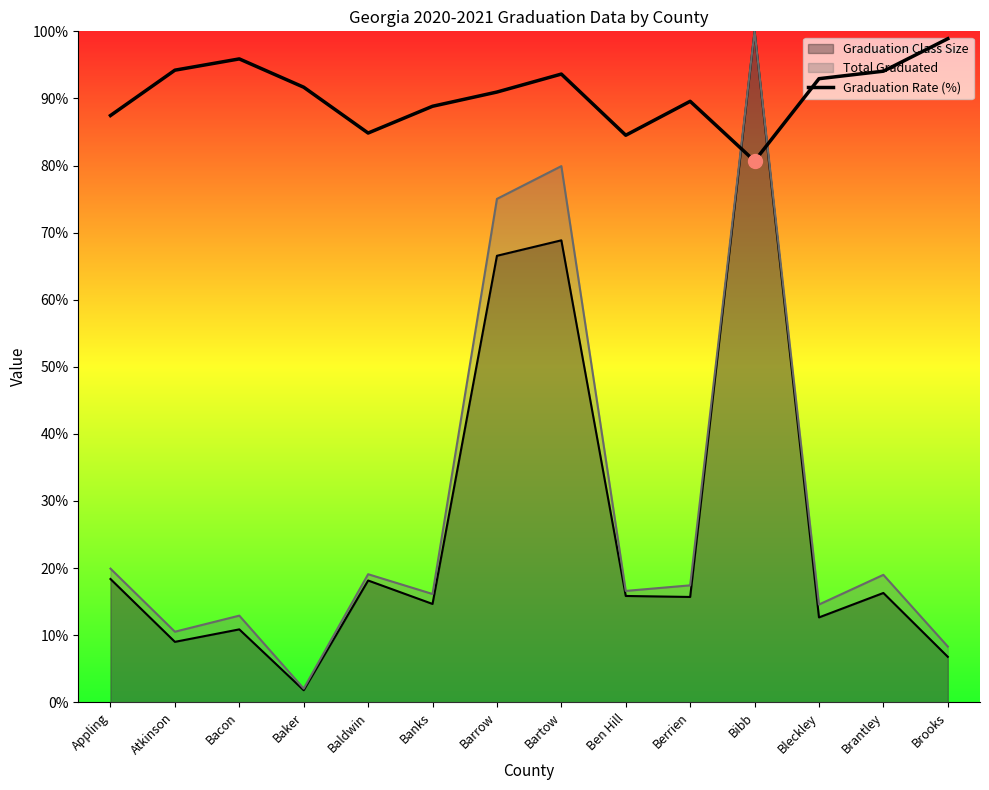

What is the label of the 9th point from the right?

Banks